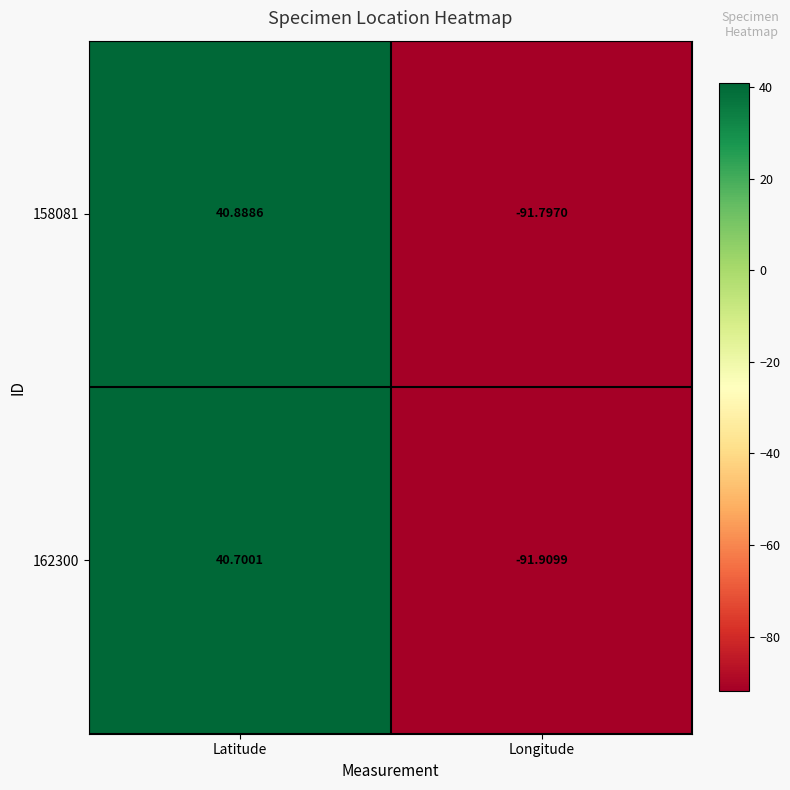

Which series has the largest total across all categories?

158081